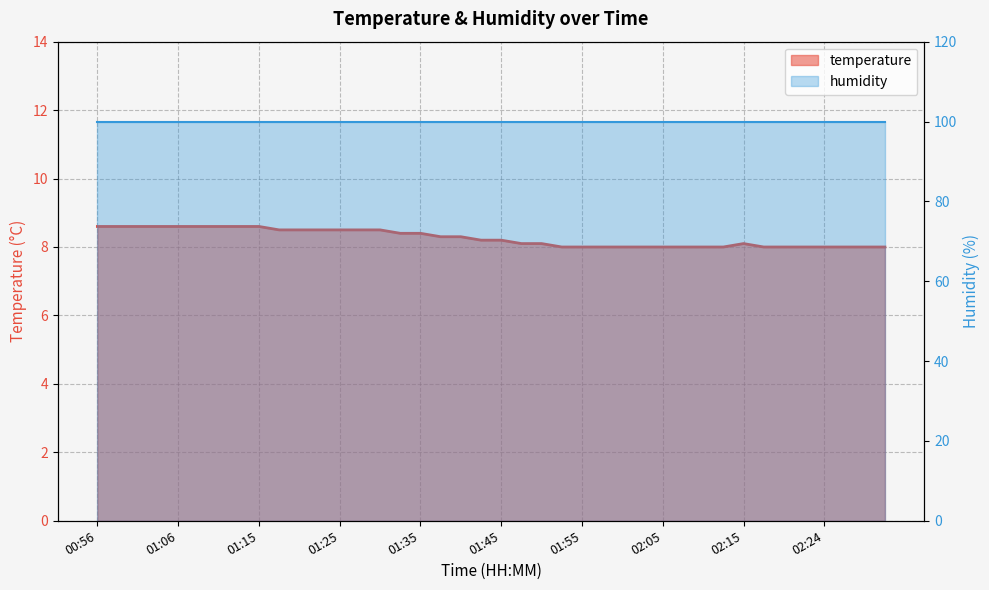

List the labels in order of value, largest first.

00:56, 00:58, 01:01, 01:03, 01:06, 01:08, 01:10, 01:13, 01:15, 01:18, 01:20, 01:23, 01:25, 01:28, 01:30, 01:33, 01:35, 01:37, 01:40, 01:42, 01:45, 01:47, 01:50, 02:15, 01:52, 01:55, 01:57, 02:00, 02:02, 02:05, 02:07, 02:10, 02:12, 02:17, 02:19, 02:22, 02:24, 02:27, 02:29, 02:32